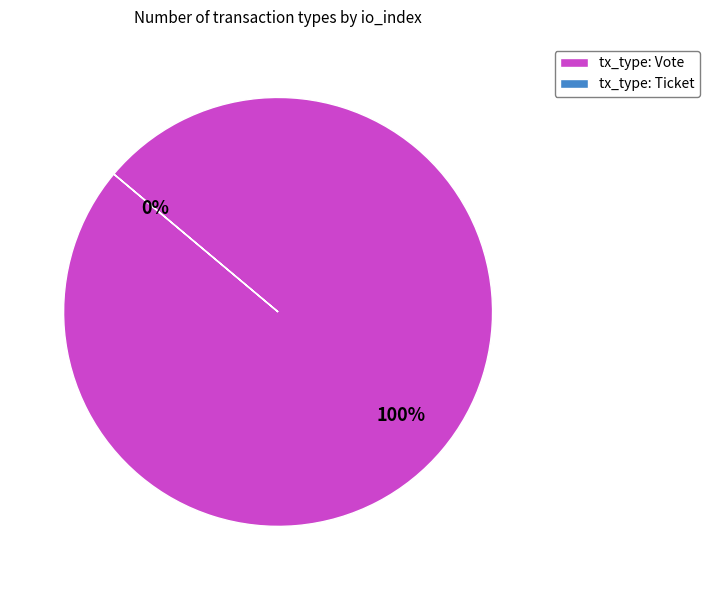

How many slices are in this pie chart?

2